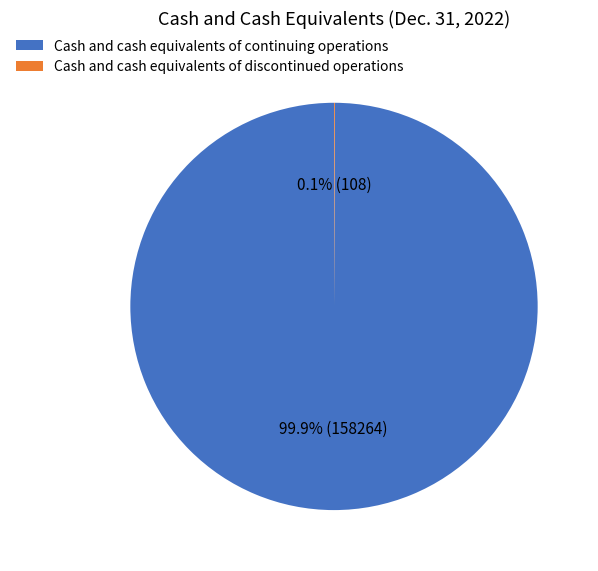

Does any single category account for the majority?

Yes